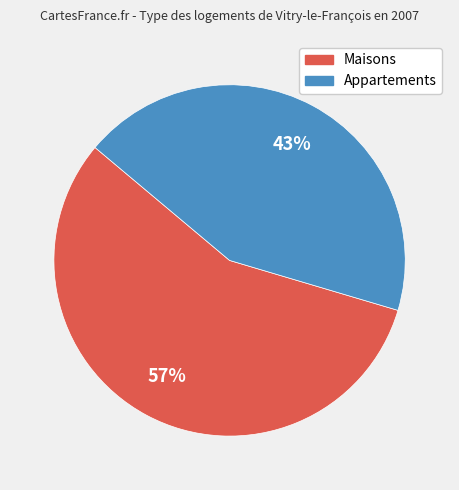

To the nearest percent, what is the average slice percentage?

50%